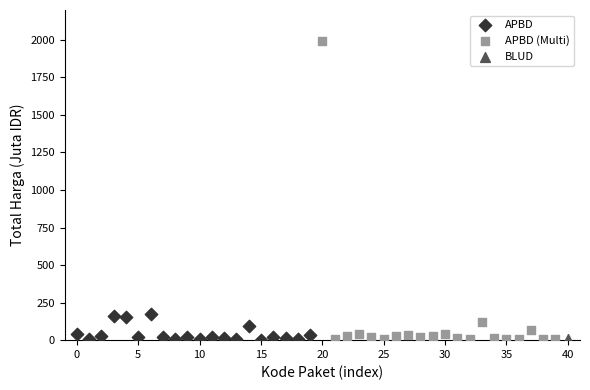

What are all the series names shown in the legend?

APBD, APBD (Multi), BLUD